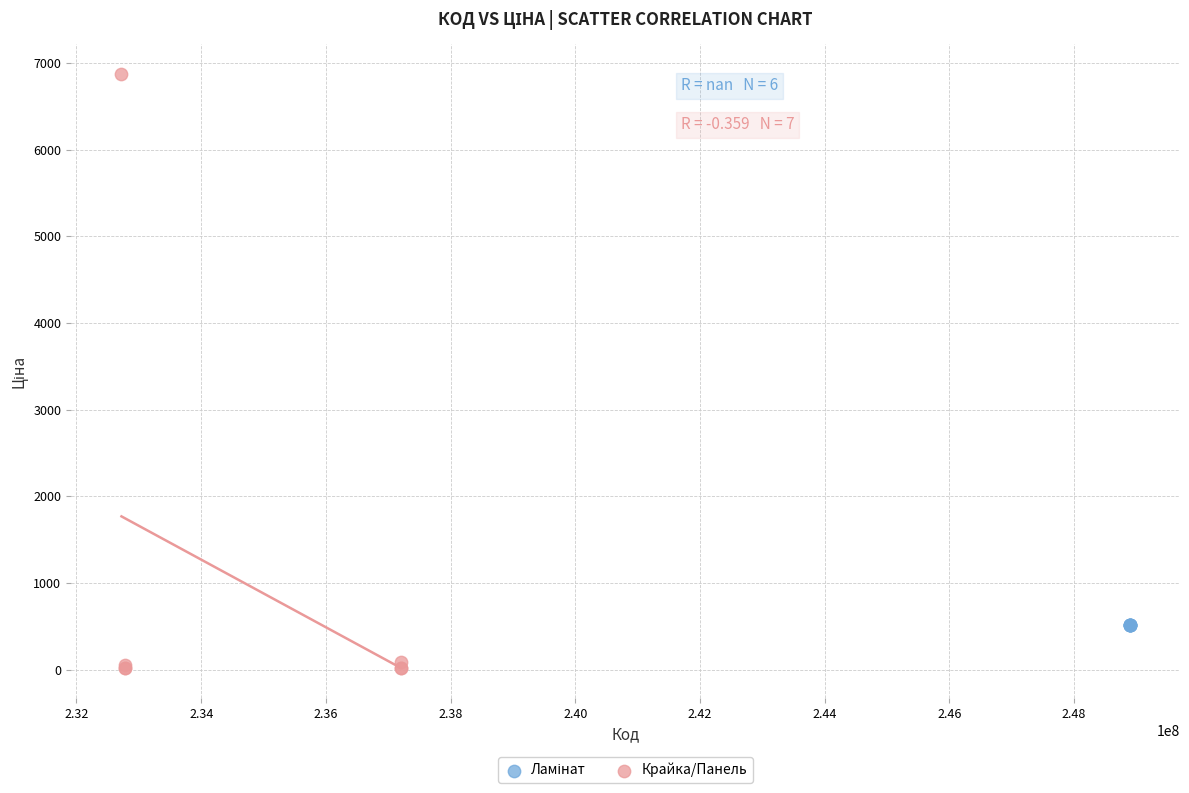

Which series reaches the maximum Y coordinate?

Крайка/Панель